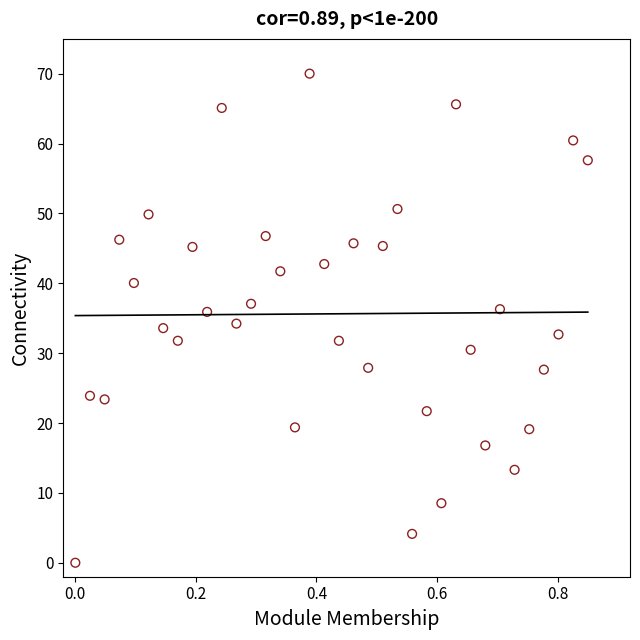

What is the range of Y values (max minus min)?

70.0